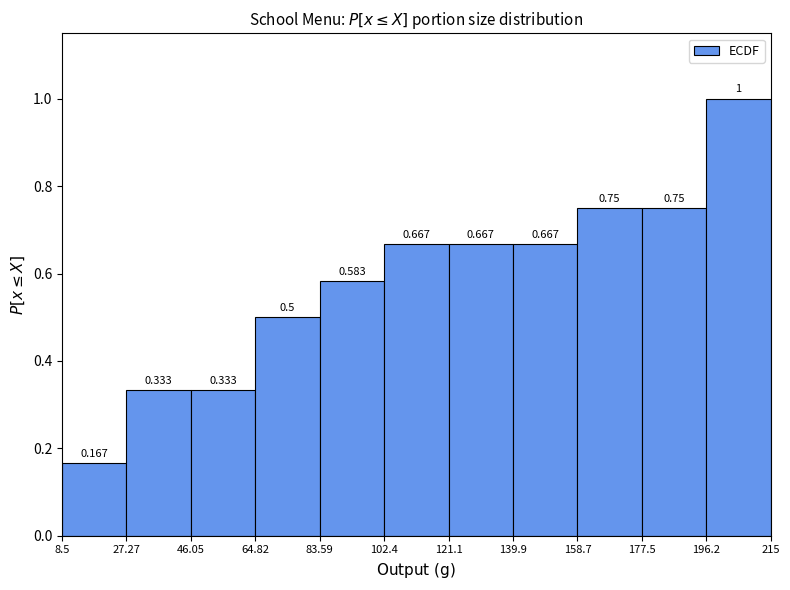

What is the height of the bar covering 158.7 to 177.5 on the x-axis?

0.750